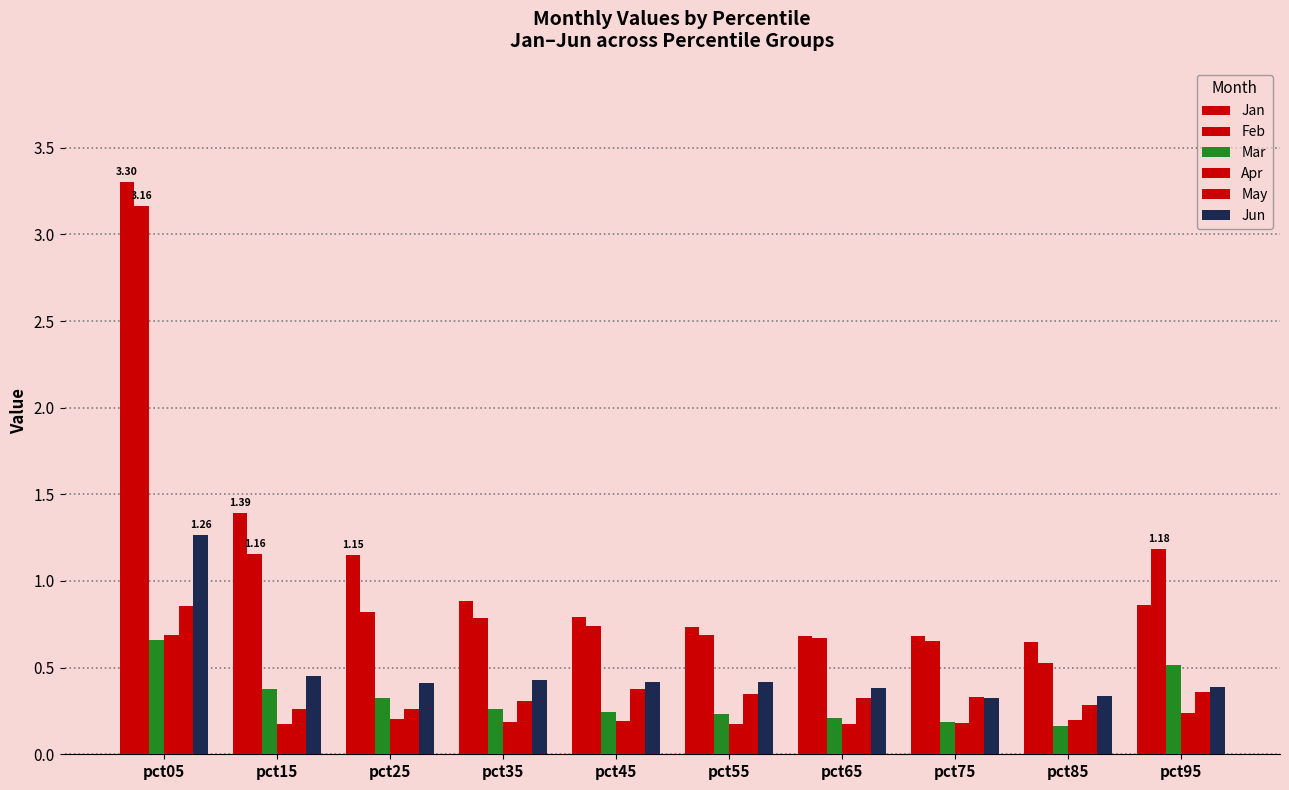

What is the spread (max minus min) of values at pct75?

0.5